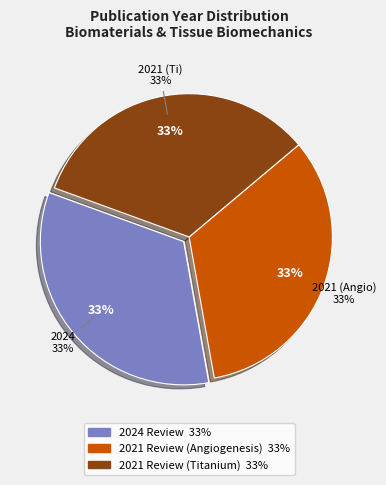

True or false: Antibacterial Titanium Implants (2021) accounts for 39% of the total.

False